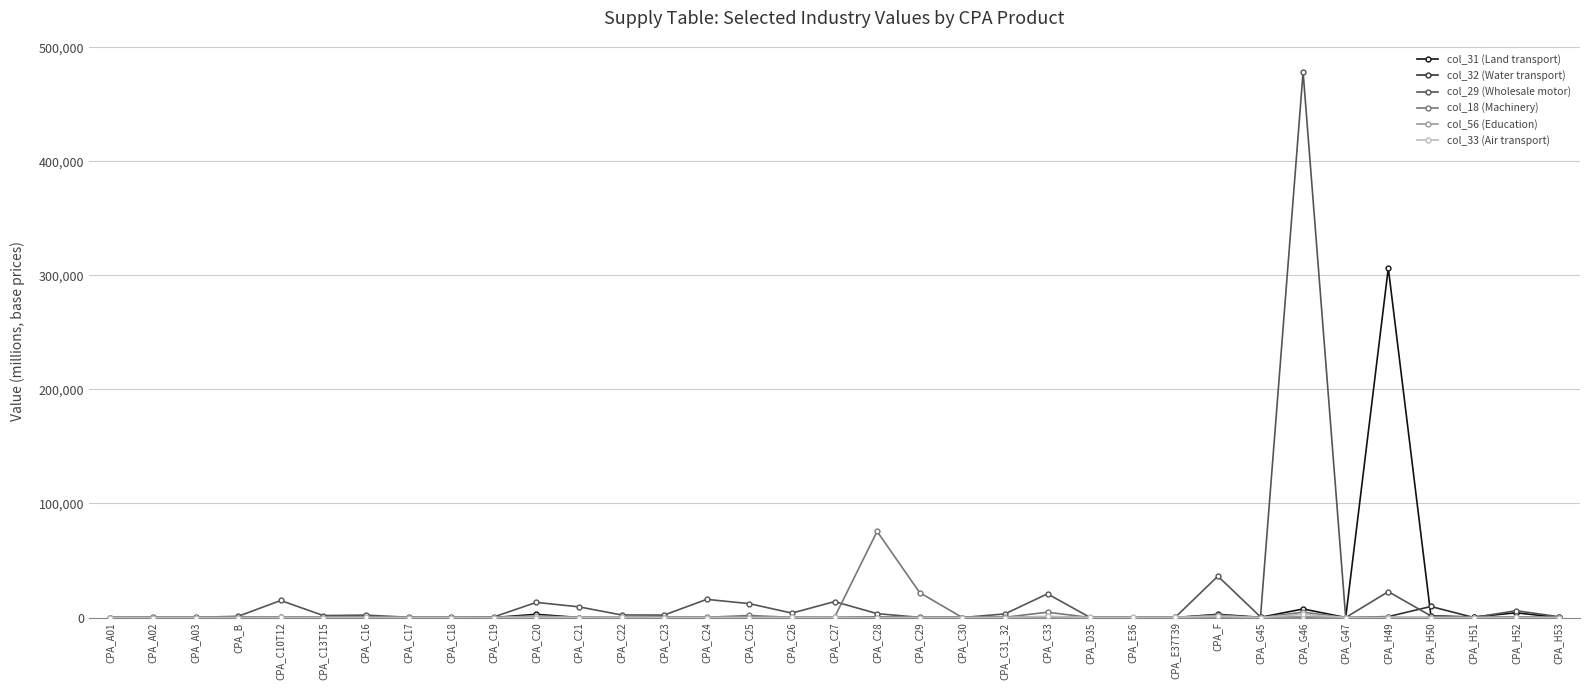

The col_31 (Land transport) series shows 94989 at CPA_B. True or false?

False